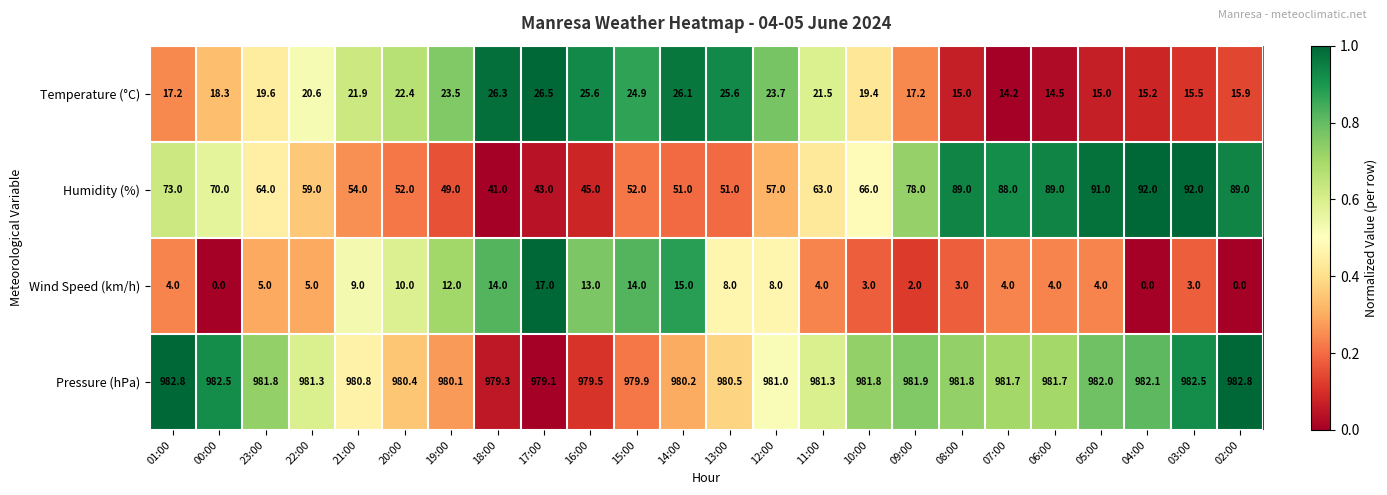

Between 13:00 and 07:00, which series saw the biggest shift?

Humidity (%)